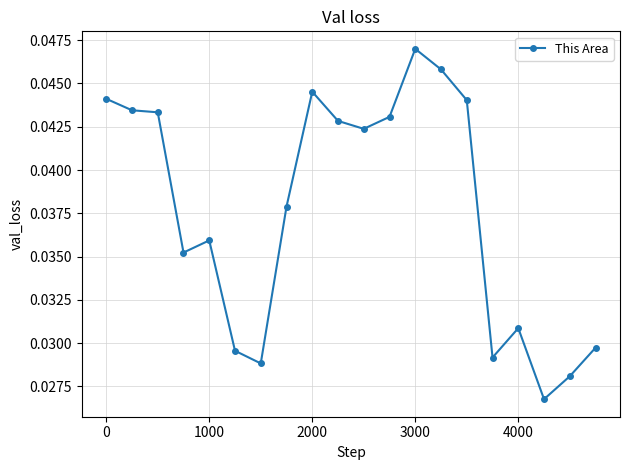

What is the sum of all values?

0.8